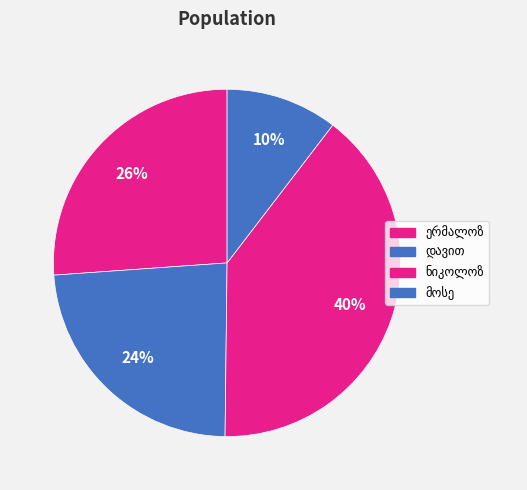

Rank the categories by value from lowest to highest.

მოსე მურზაყანის ძე კვარაცხელია, დავით გიორგის ძე კარიჭაშვილი, ერმალოზ გიორგის ძე კევლიშვილი, ნიკოლოზ სვიმონის ძე კურდღელაშვილი